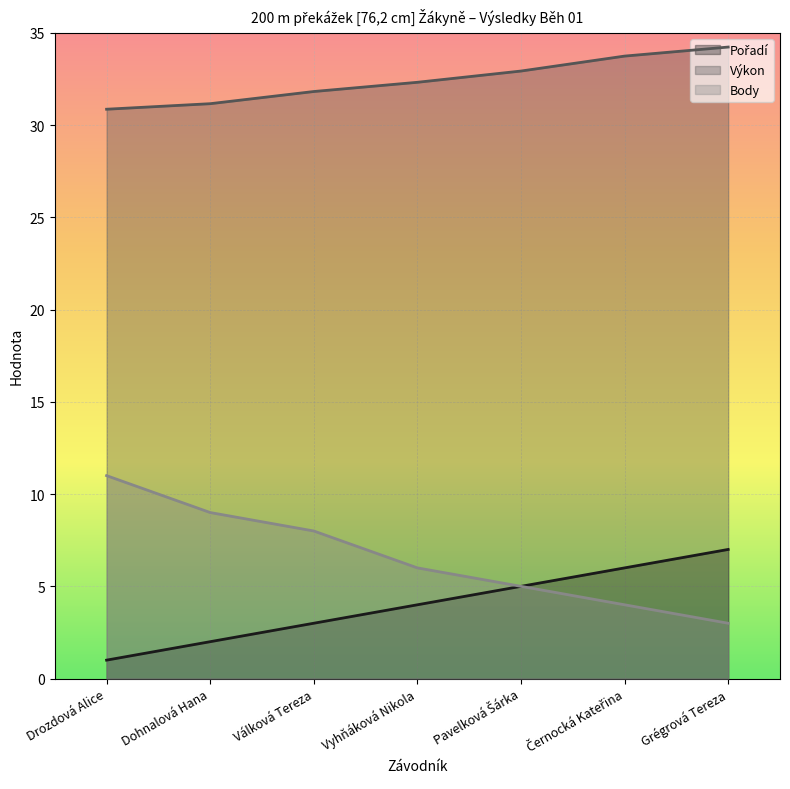

What is the sum of all Výkon values?

227.1